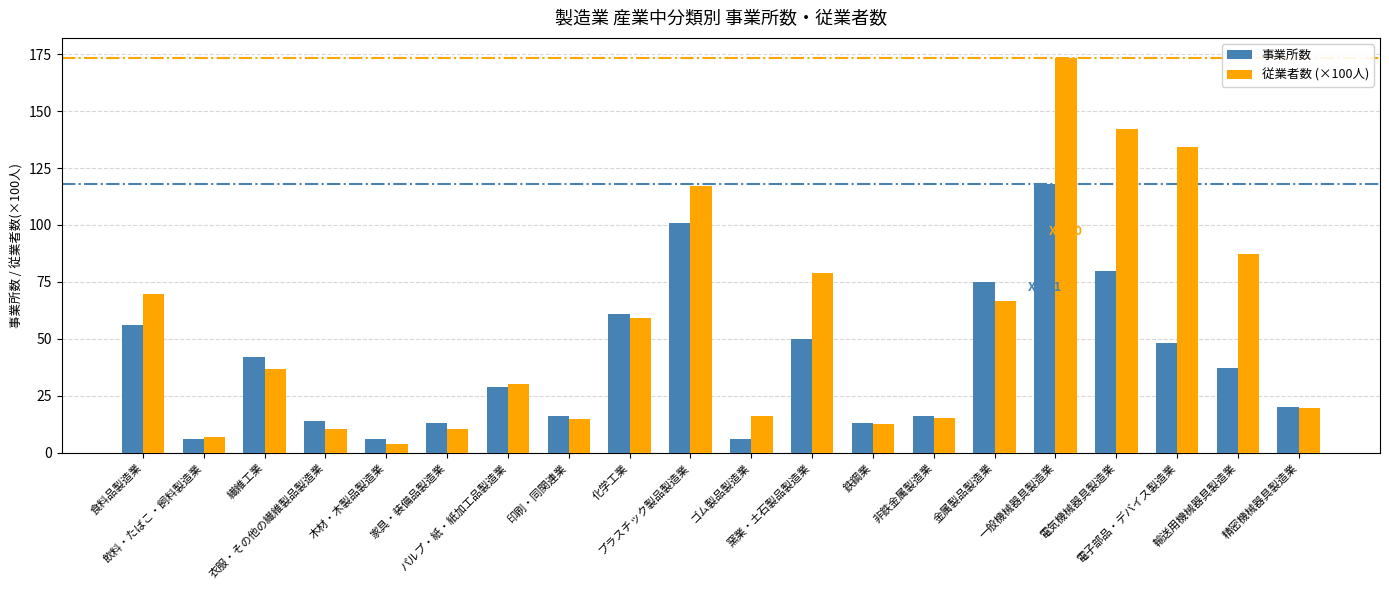

Which series has the widest spread of values?

従業者数 (×100人)